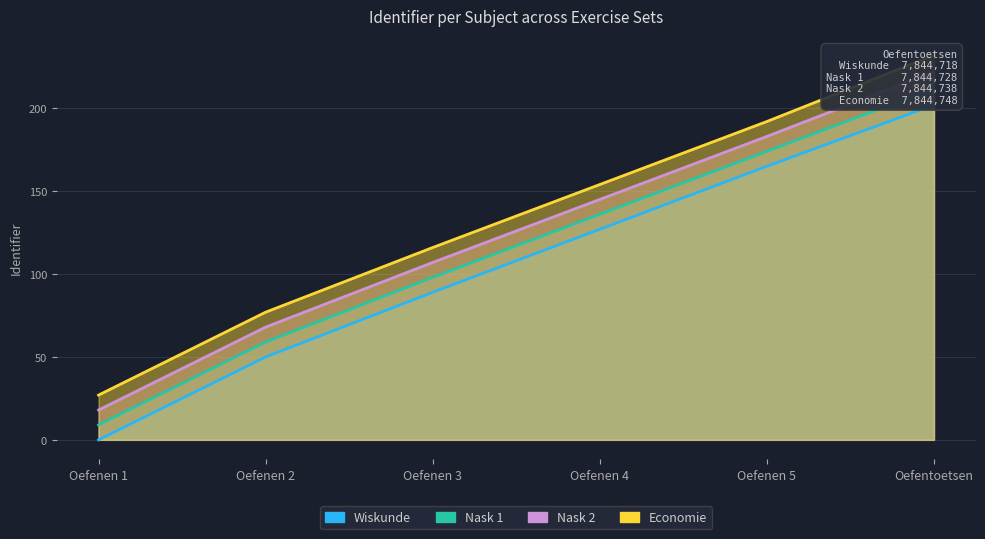

At Oefenen 1, list the series in order from smallest to largest.

Wiskunde, Nask 1, Nask 2, Economie